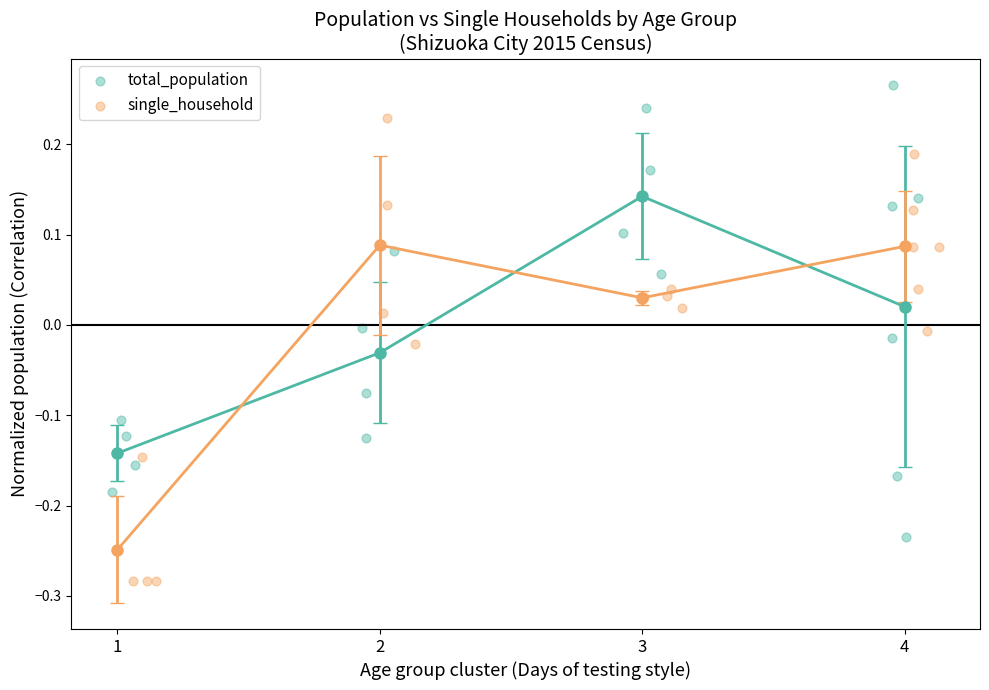

What are all the series names shown in the legend?

total_population, single_household